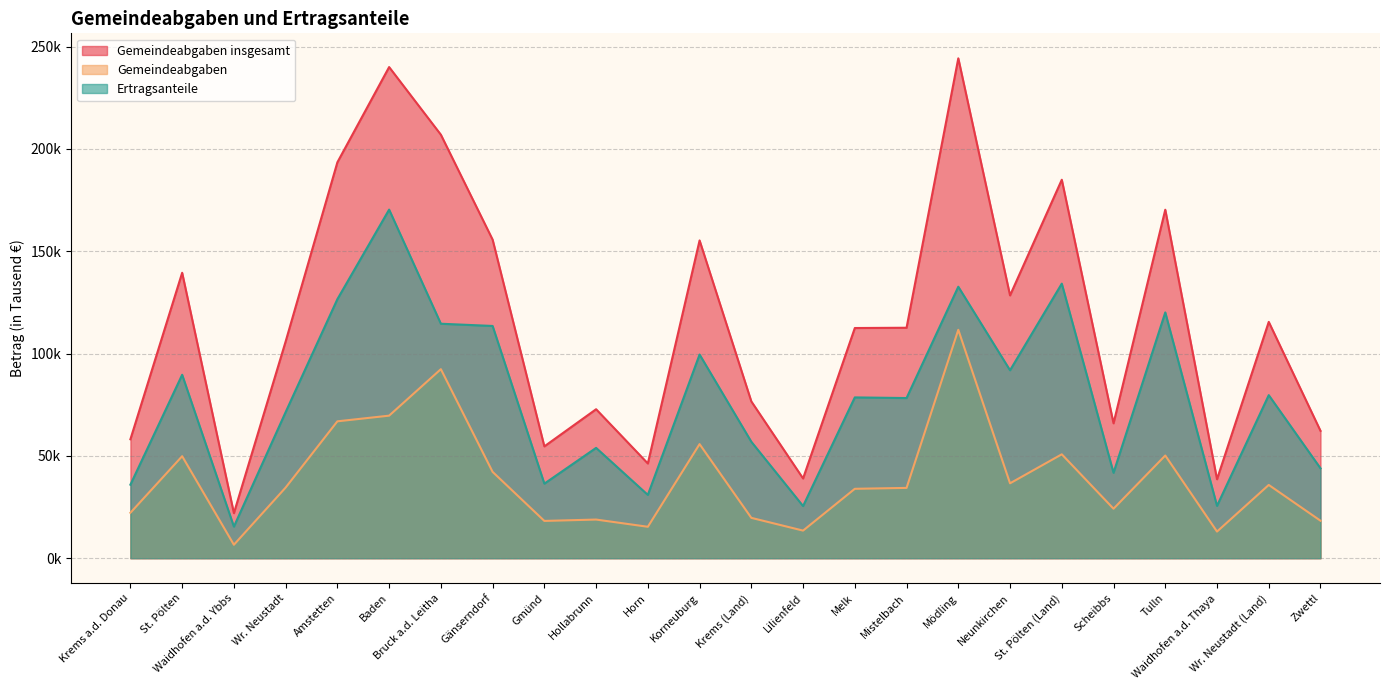

At which category is the sum across all series the highest?

Mödling